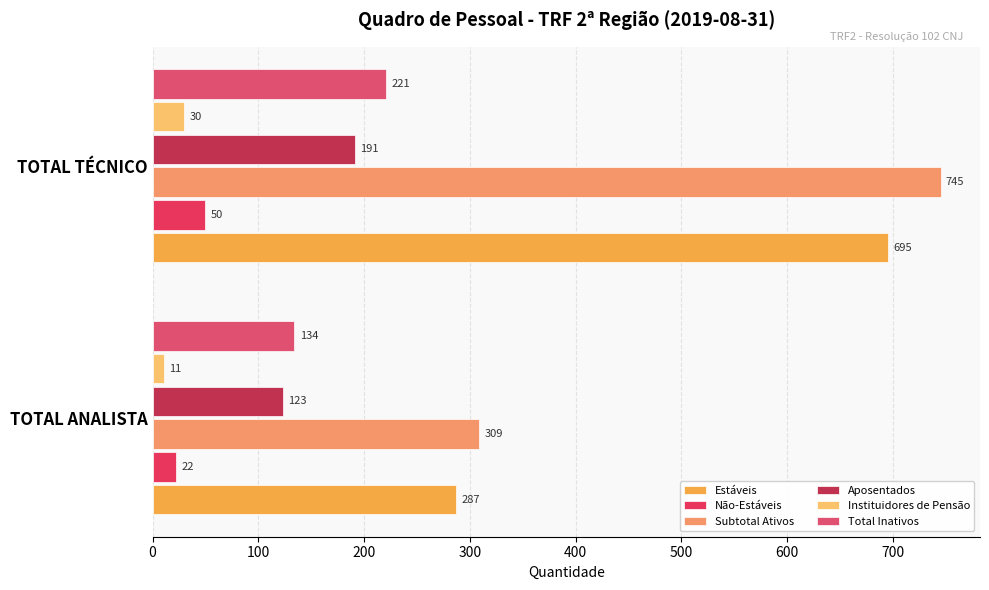

How many series are shown in this chart?

6